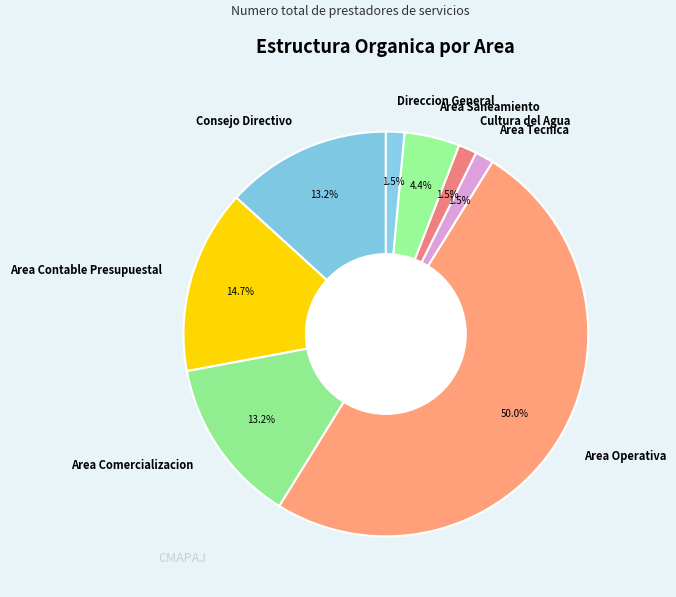

The Area Contable Presupuestal slice represents 15% of the pie. True or false?

True